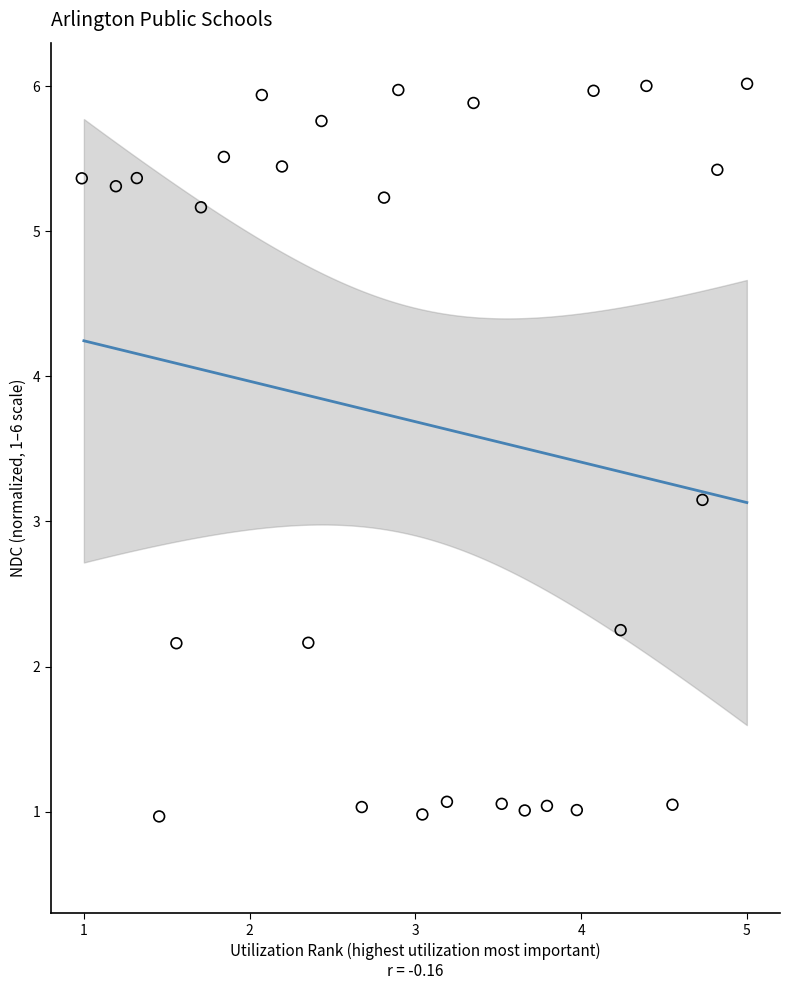

What Y value in the scatter plot is closest to 3?

3.1